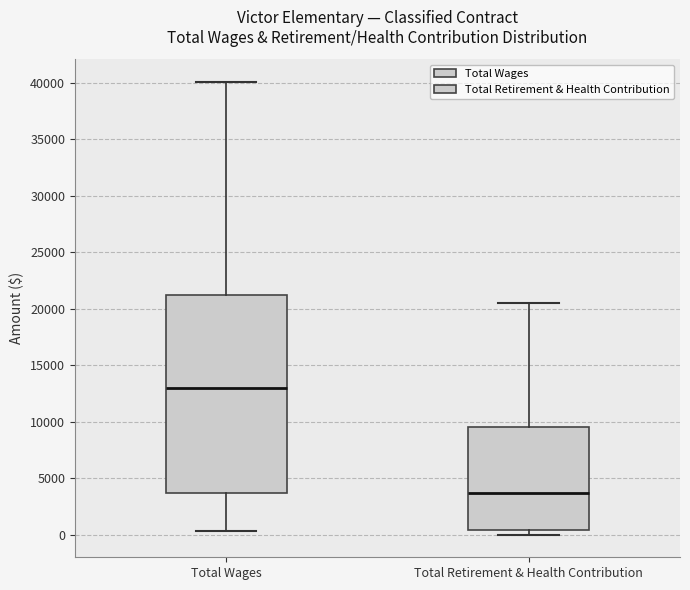

Reading left to right, read every box against the y-axis: the position of its median line, the range the box covers, and the ends of its whiskers. The values are not printed on the chart, so give them approximately, as read against the axis.

Total Wages: median 13000, box 3500 to 21000, whiskers 500 to 40000
Total Retirement & Health Contribution: median 3500, box 500 to 9500, whiskers 0 to 20500